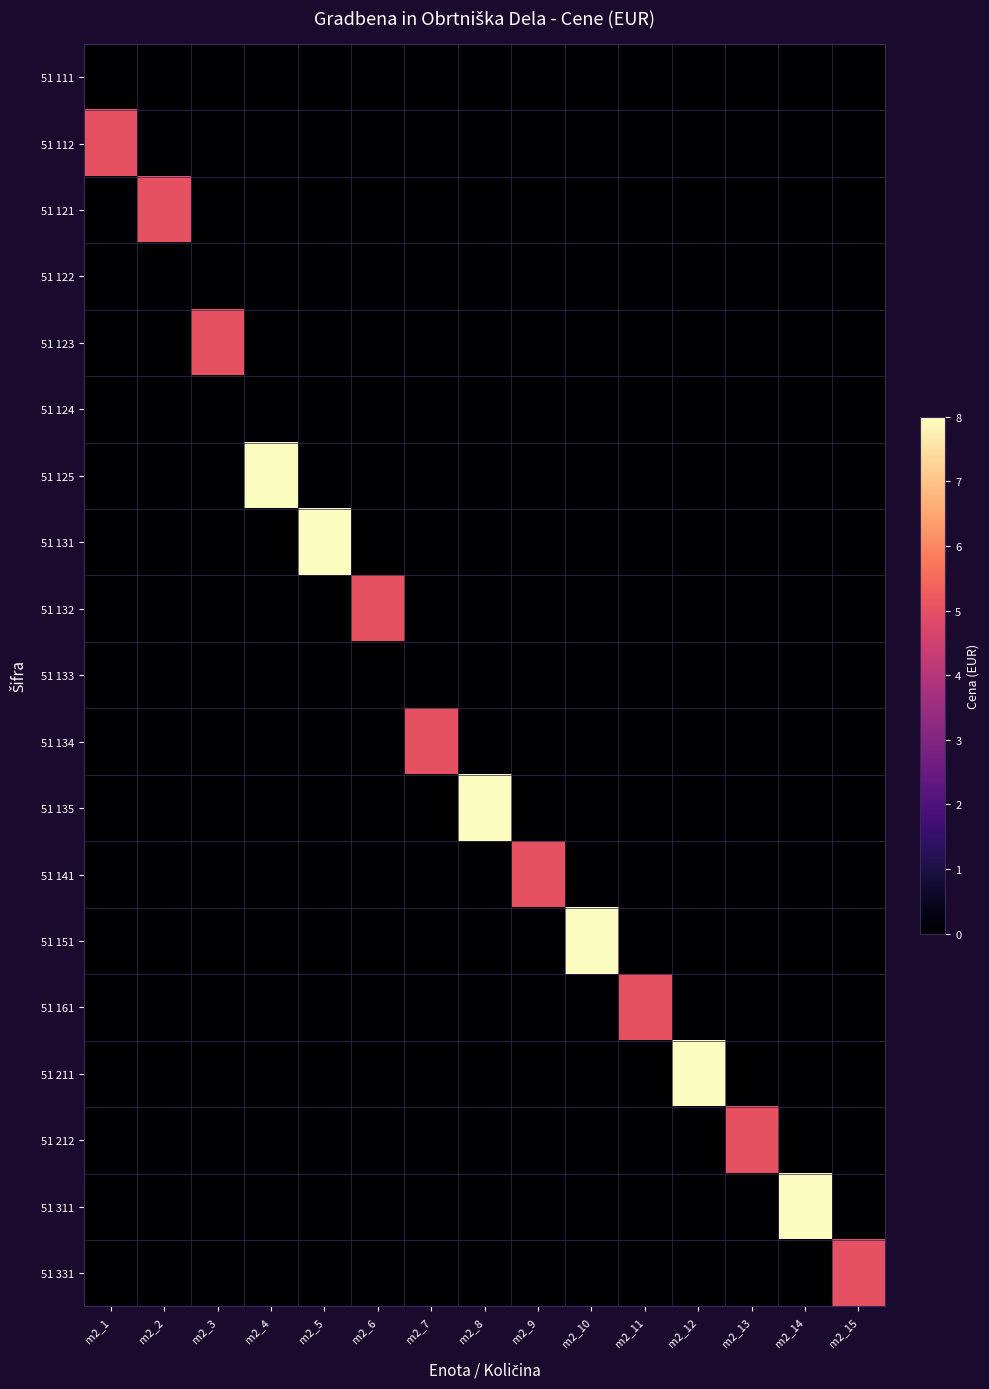

Count the number of categories in the chart.

15